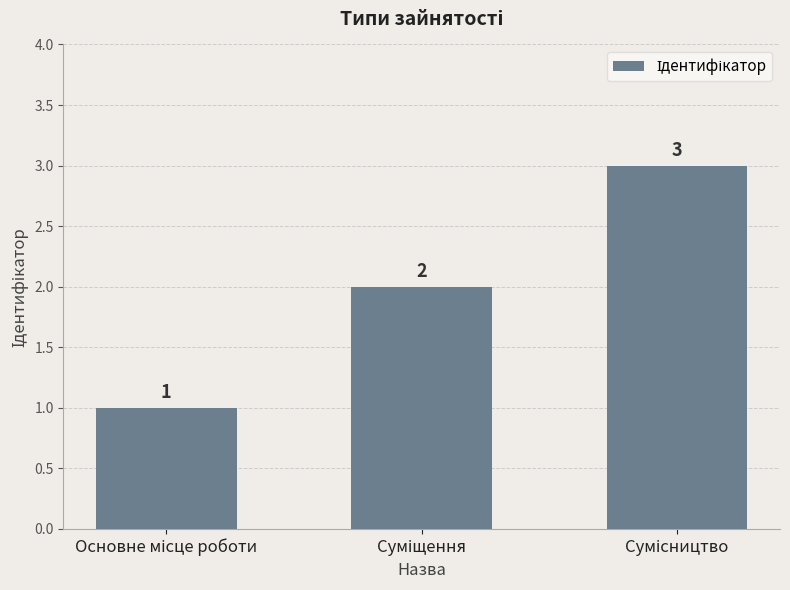

What is the value of the 1st bar from the left?

1